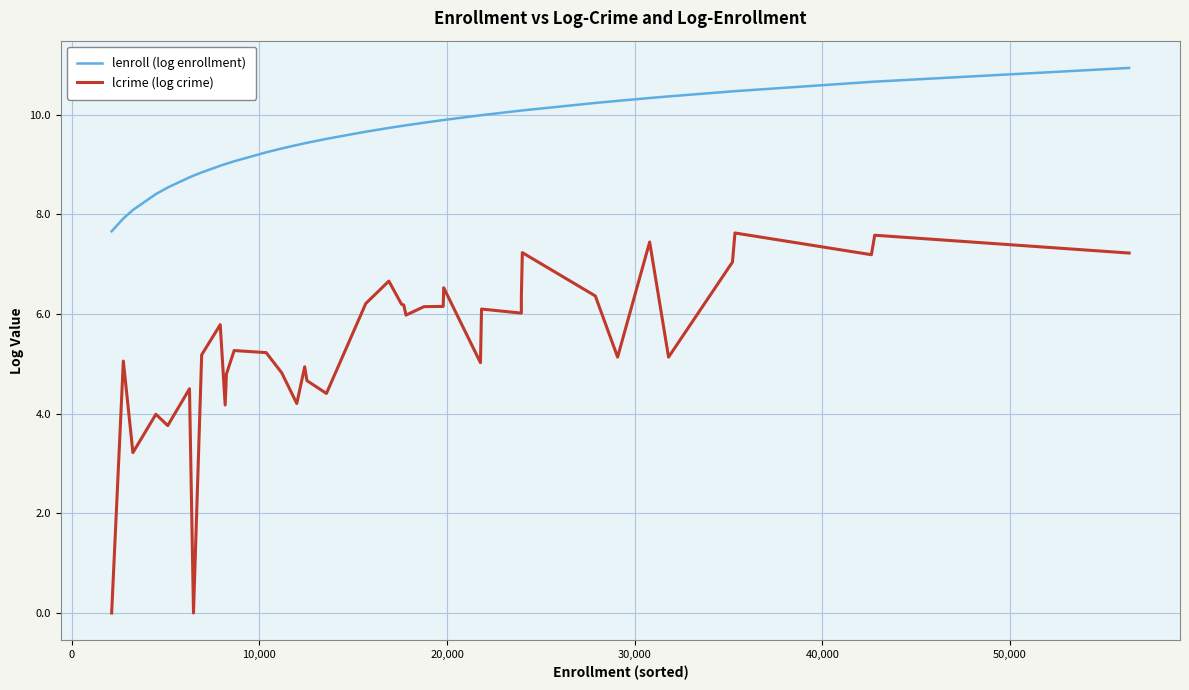

How many distinct data groups are displayed?

2